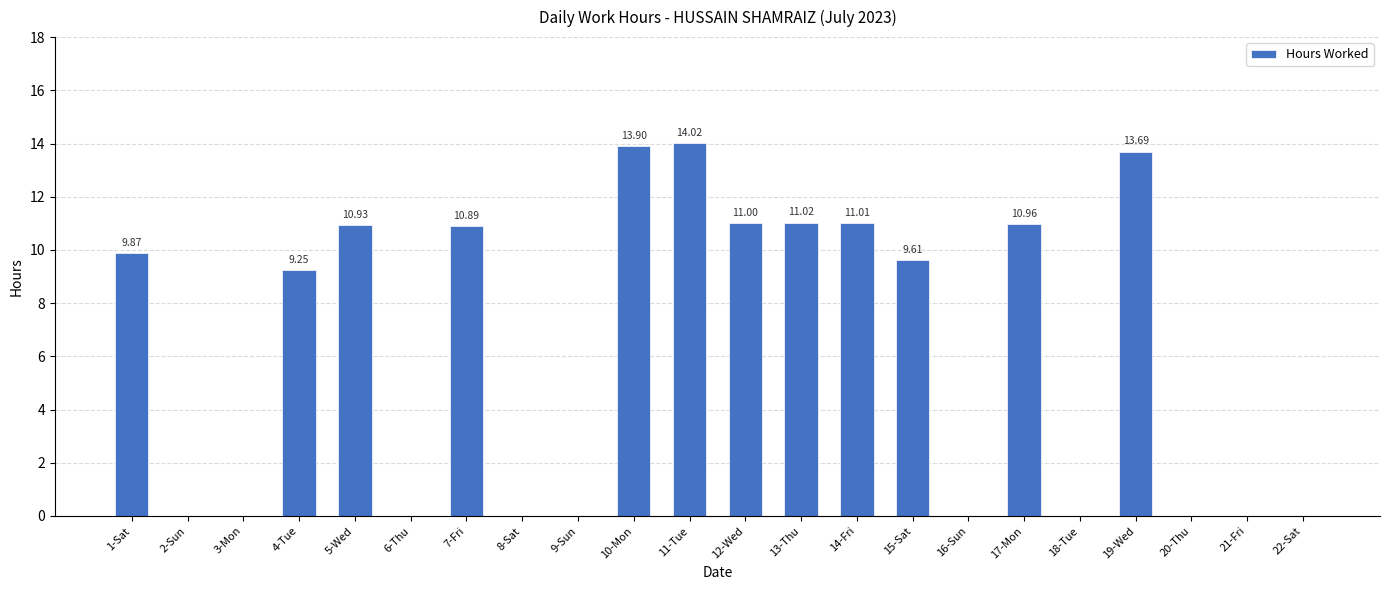

Are the bars horizontal?

No